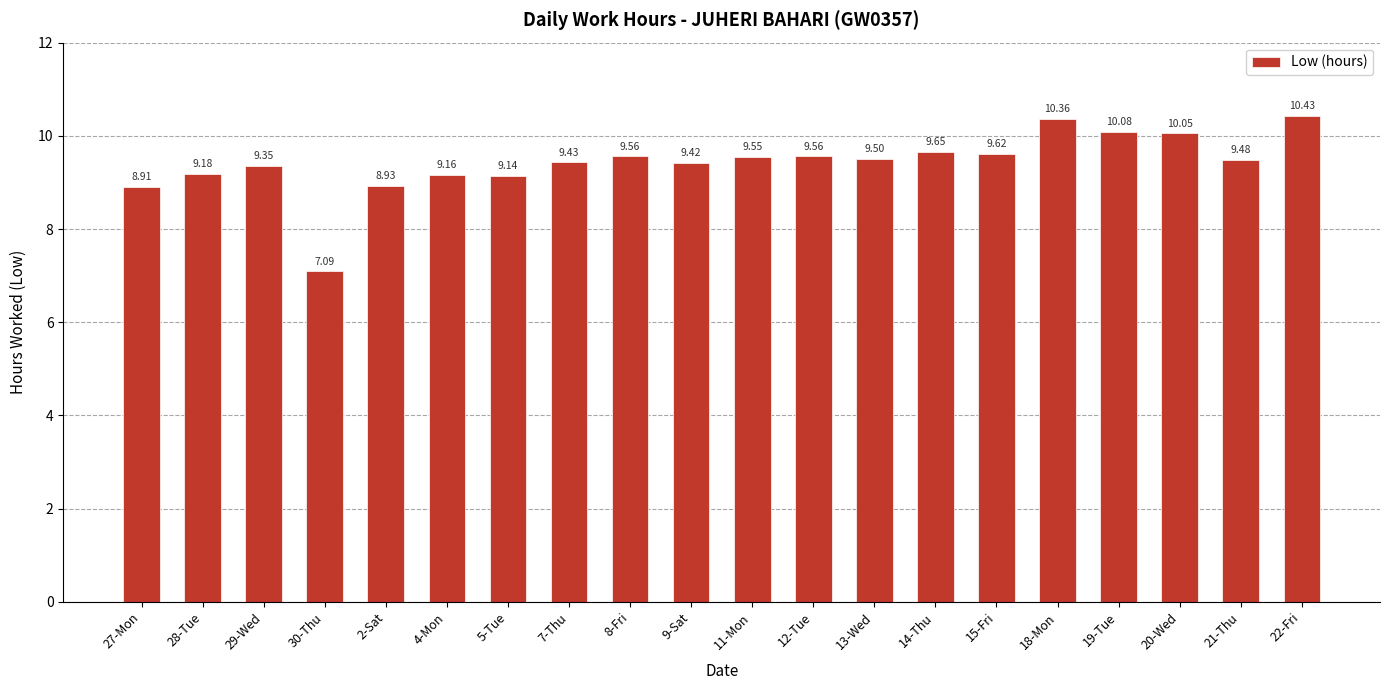

What is the change in value from 5-Tue to 18-Mon?

+1.2